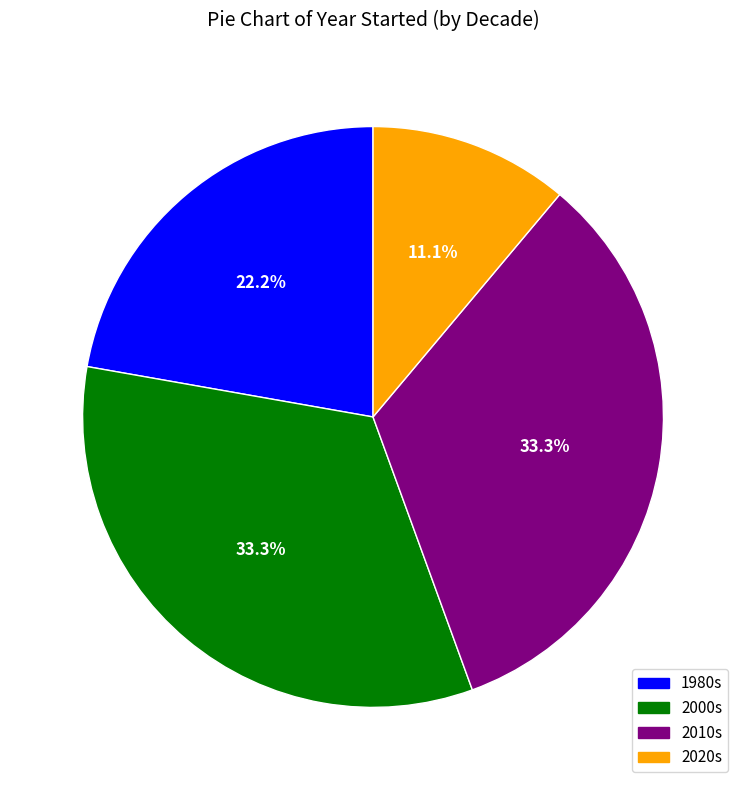

Is there any slice that represents more than half of the pie?

No